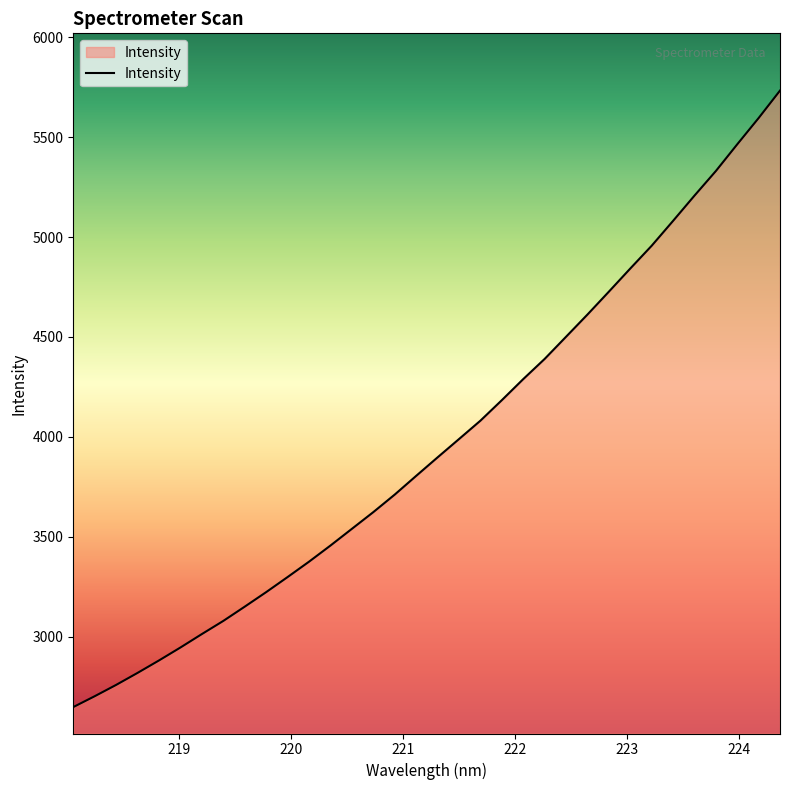

What is the smallest value displayed?

2646.7